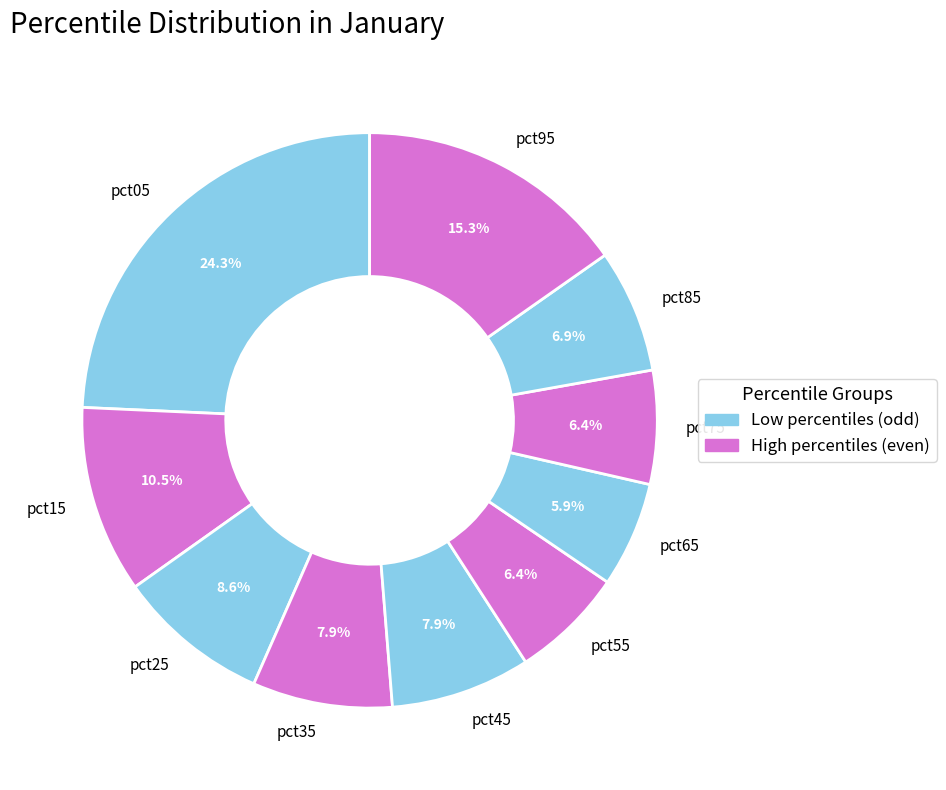

Does pct25 account for over 50% of the chart?

No